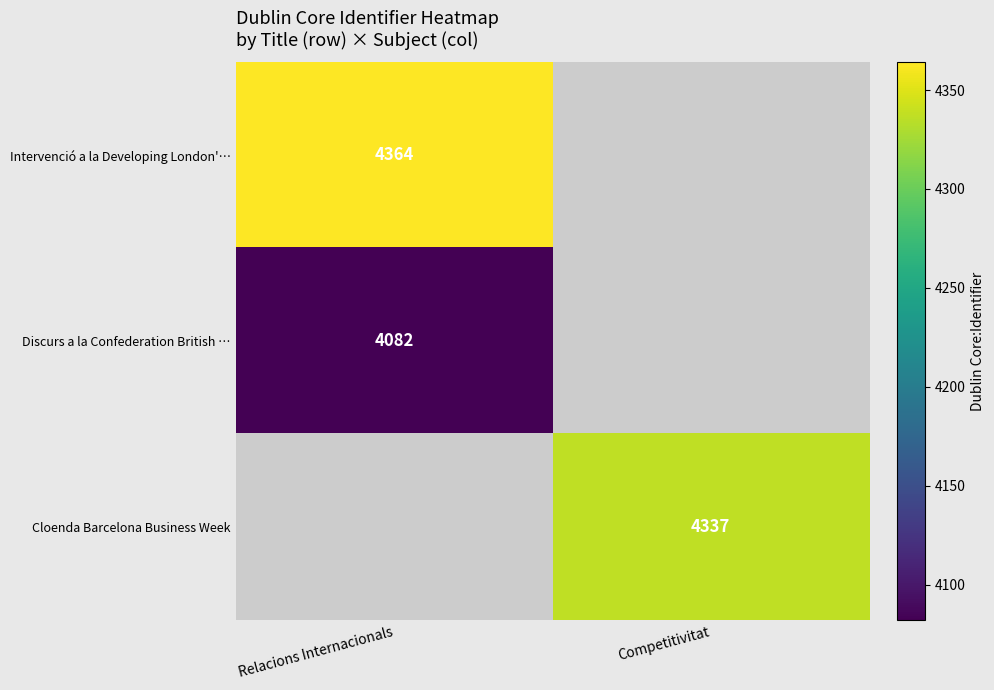

At how many categories does at least one series exceed 4191?

2